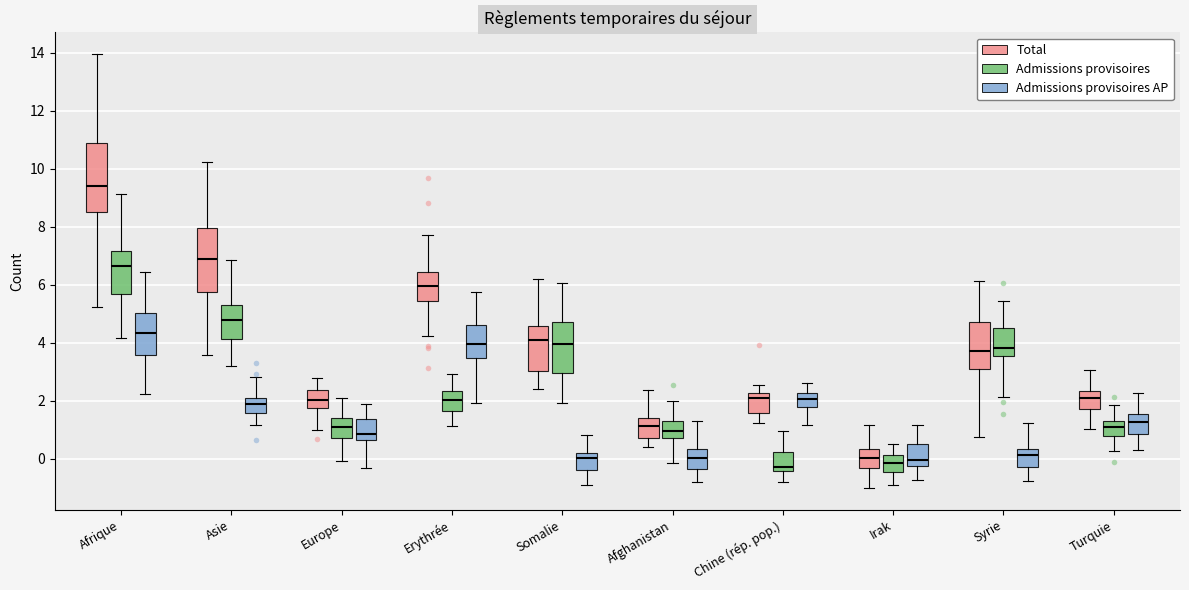

Where does the lower whisker of the box for Irak (Admissions provisoires AP) end on the y-axis? The values are not printed on the chart, so give them approximately, as read against the axis.

-0.8